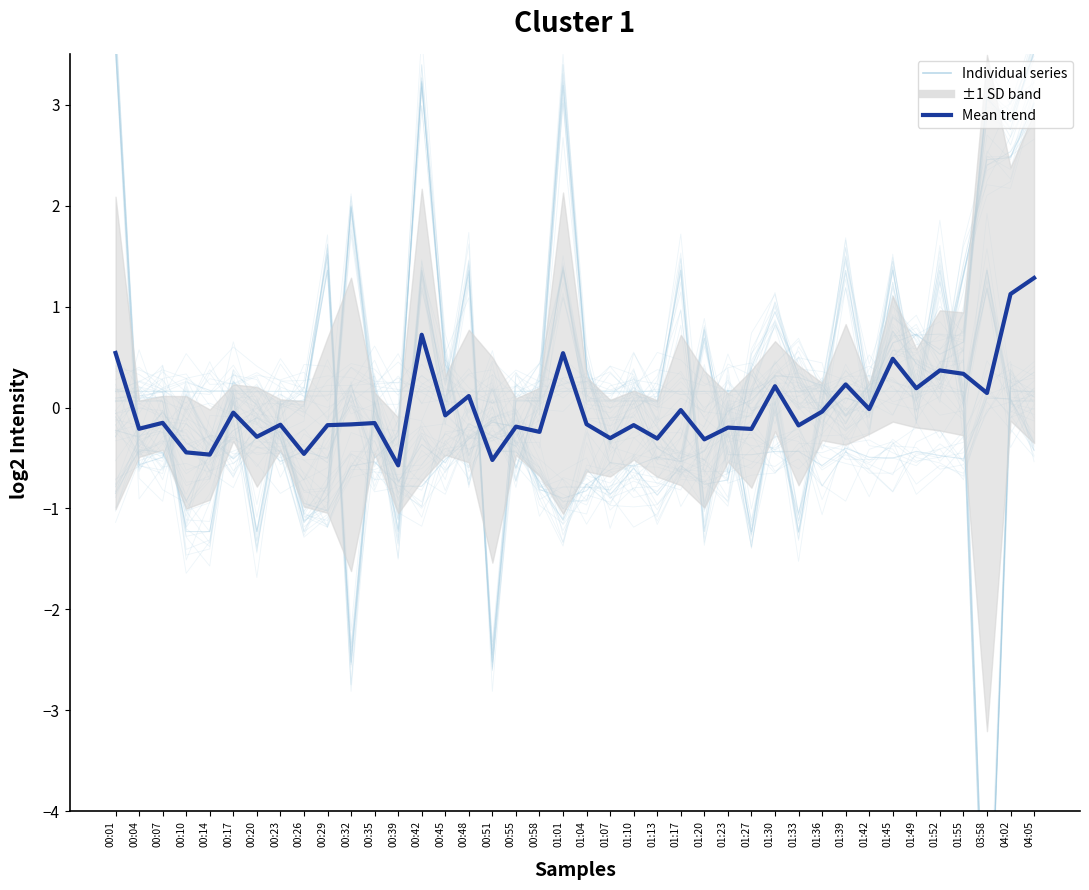

What is the label of the 34th point from the right?

00:20